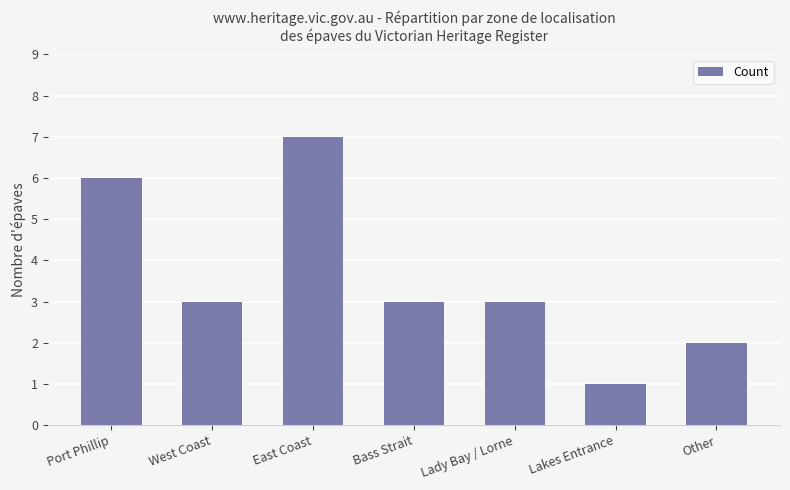

The value at Bass Strait is 4. True or false?

False